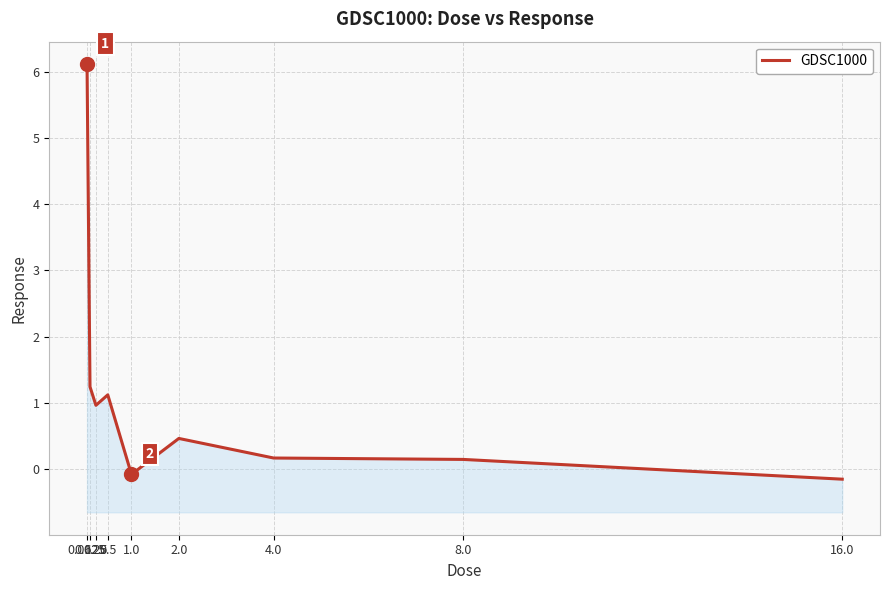

Between 0.0625 and 0.25, which is larger?

0.0625